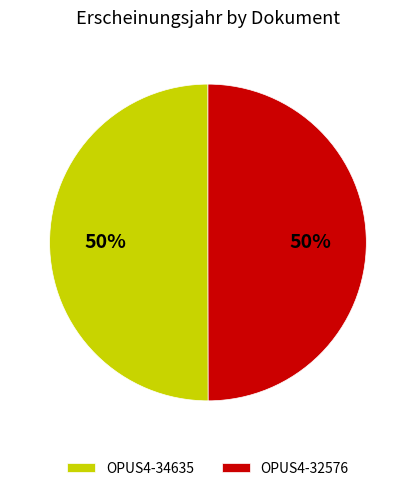

To the nearest percent, what is the average slice percentage?

50%